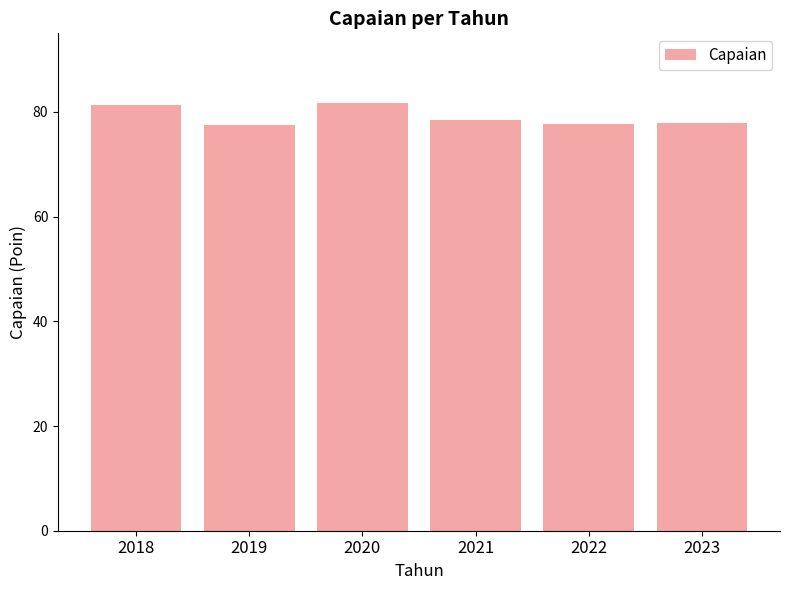

The value at 2019 is 77.6. True or false?

True